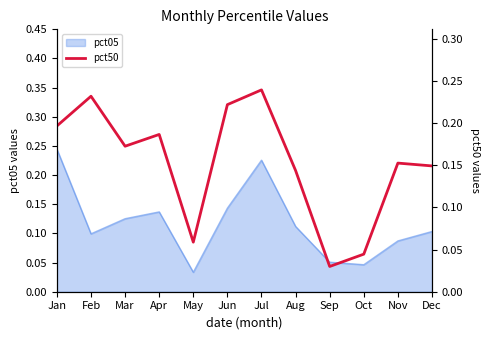

At which category does the data reach its first local peak?

Feb